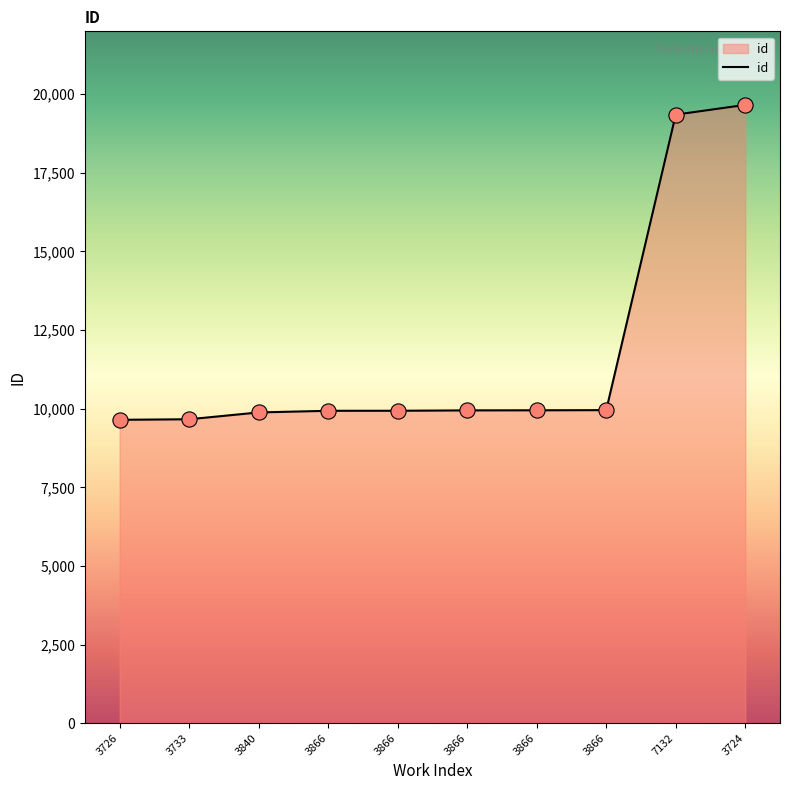

Does the chart have visible grid lines?

No